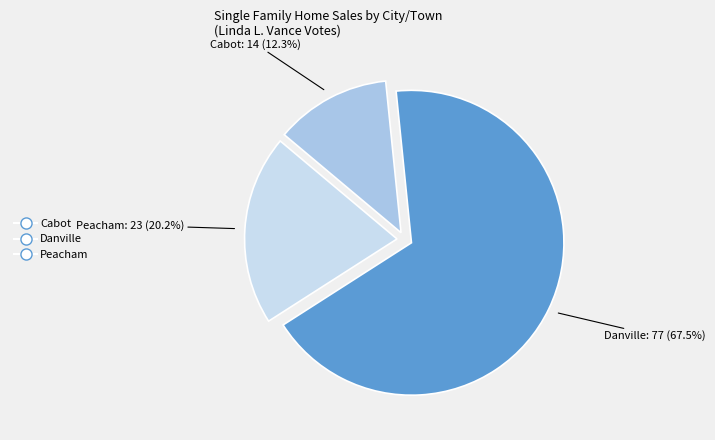

Which has a higher value, Danville or Peacham?

Danville